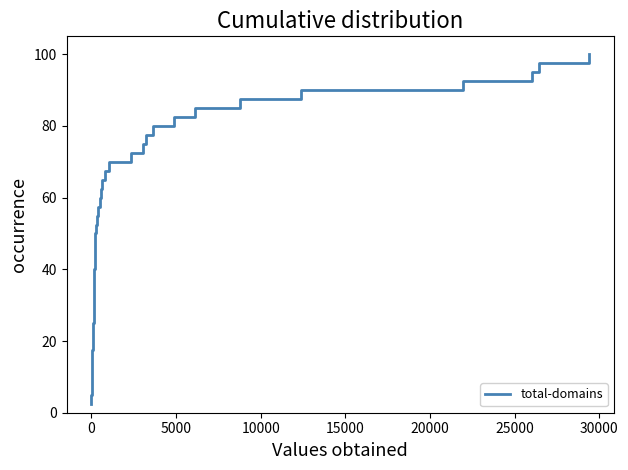

Reading right to left, what are all the values shown in this chart?

100.0	97.5	95.0	92.5	90.0	87.5	85.0	82.5	80.0	77.5	75.0	72.5	70.0	67.5	65.0	62.5	60.0	57.5	55.0	52.5	50.0	47.5	45.0	42.5	40.0	37.5	35.0	32.5	30.0	27.5	25.0	22.5	20.0	17.5	15.0	12.5	10.0	7.5	5.0	2.5